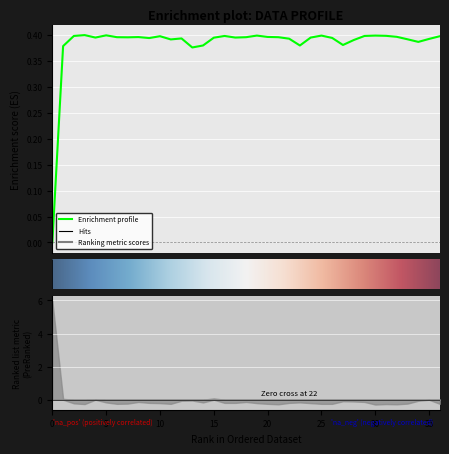

What position from the right is 28?

9